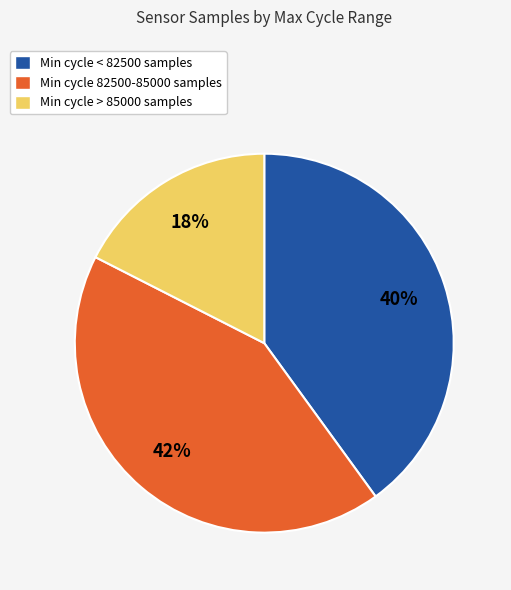

To the nearest percent, what is the average slice percentage?

33%